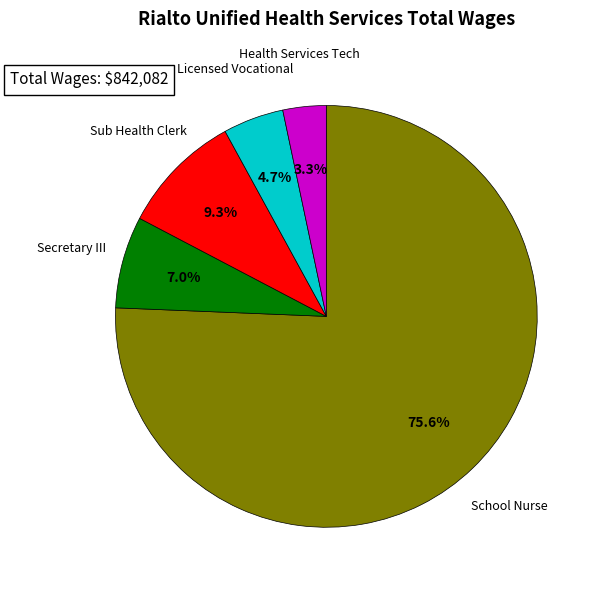

To the nearest percent, what is the average slice percentage?

20%